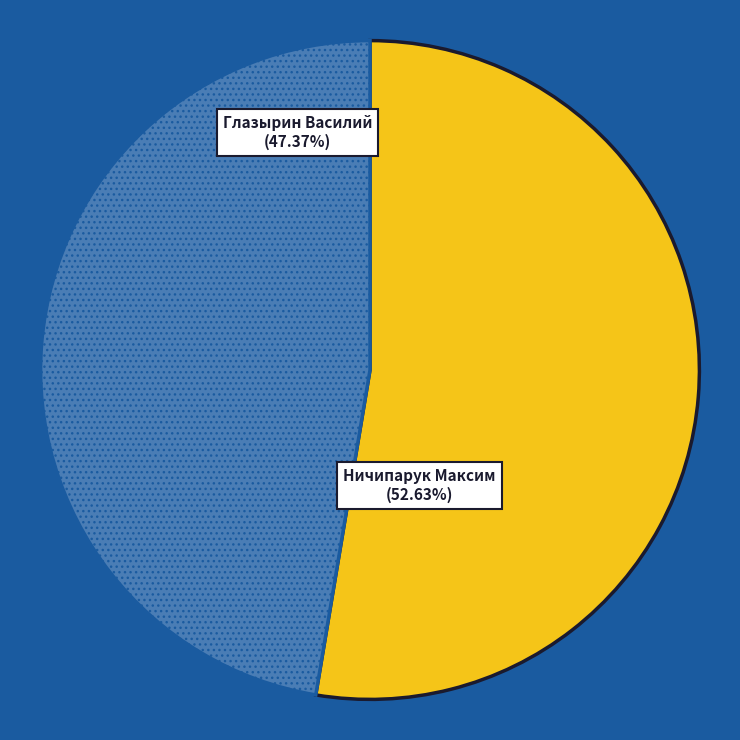

How many slices are in this pie chart?

2